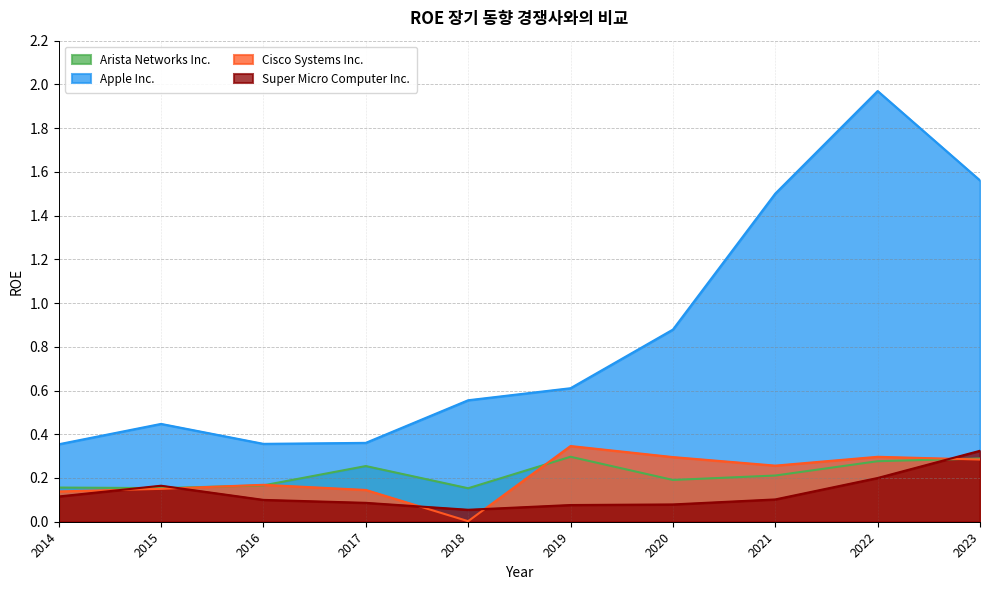

What is the sum of the Apple Inc. values at 2018 and 2015?

1.0